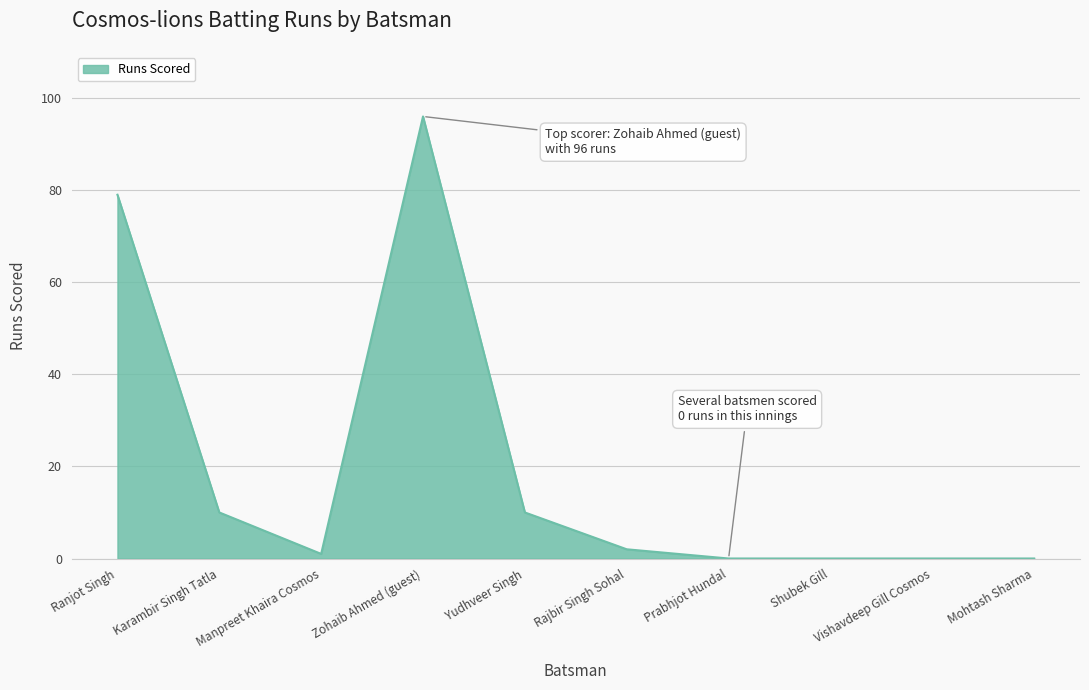

Where is the first local maximum?

Zohaib Ahmed (guest)